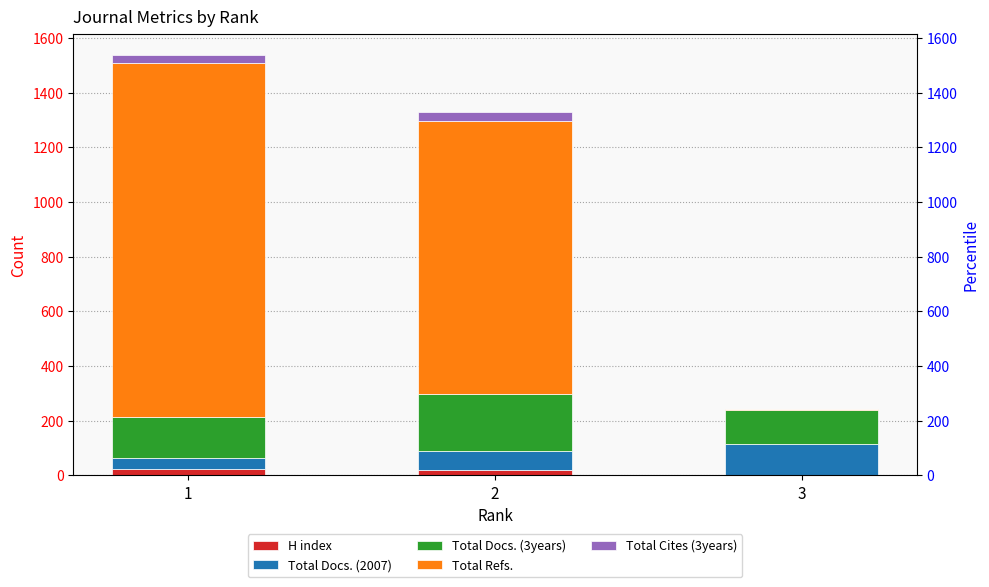

The Total Docs. (2007) series shows 26 at 2. True or false?

False